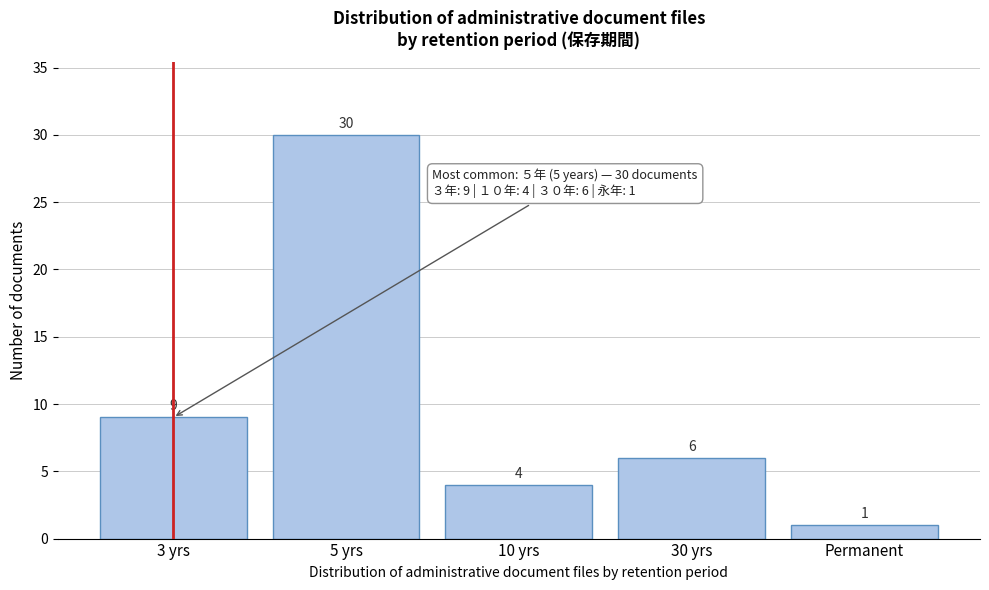

Reading left to right, list all the values displayed in this chart.

9	30	4	6	1